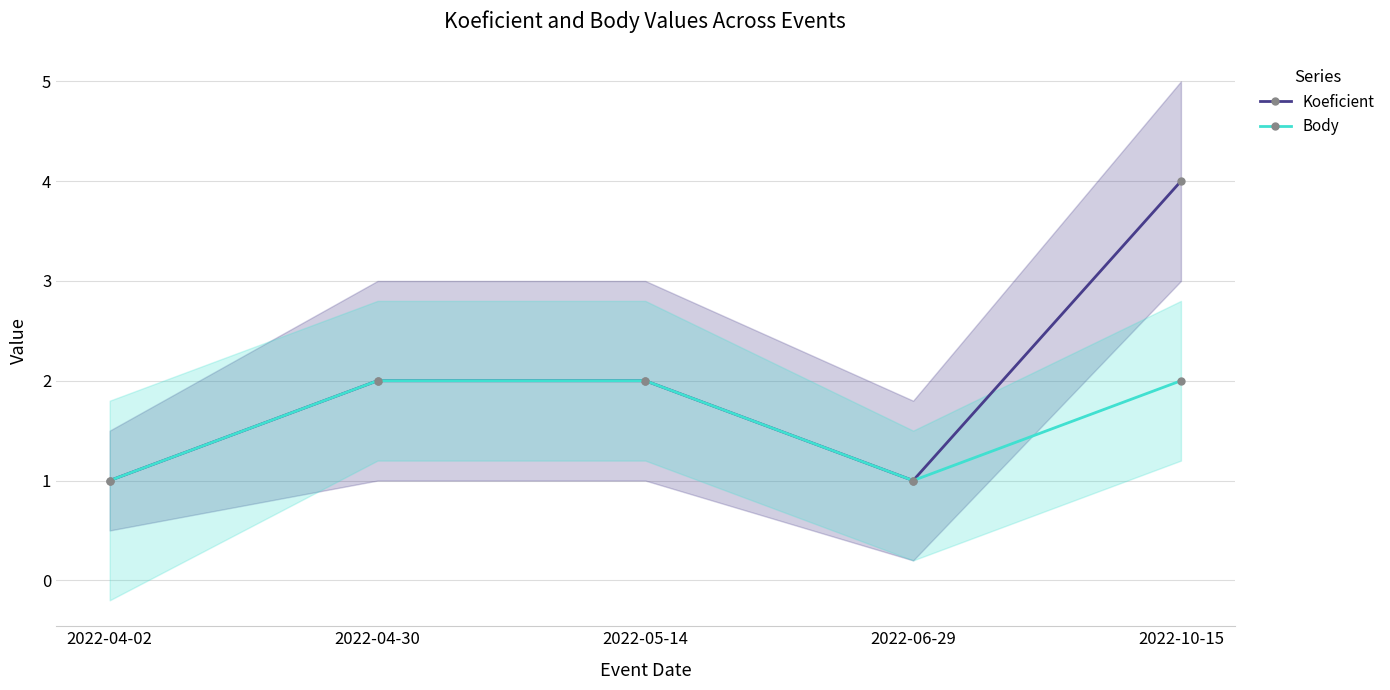

Count the Koeficient values in the range 1 to 2.

4